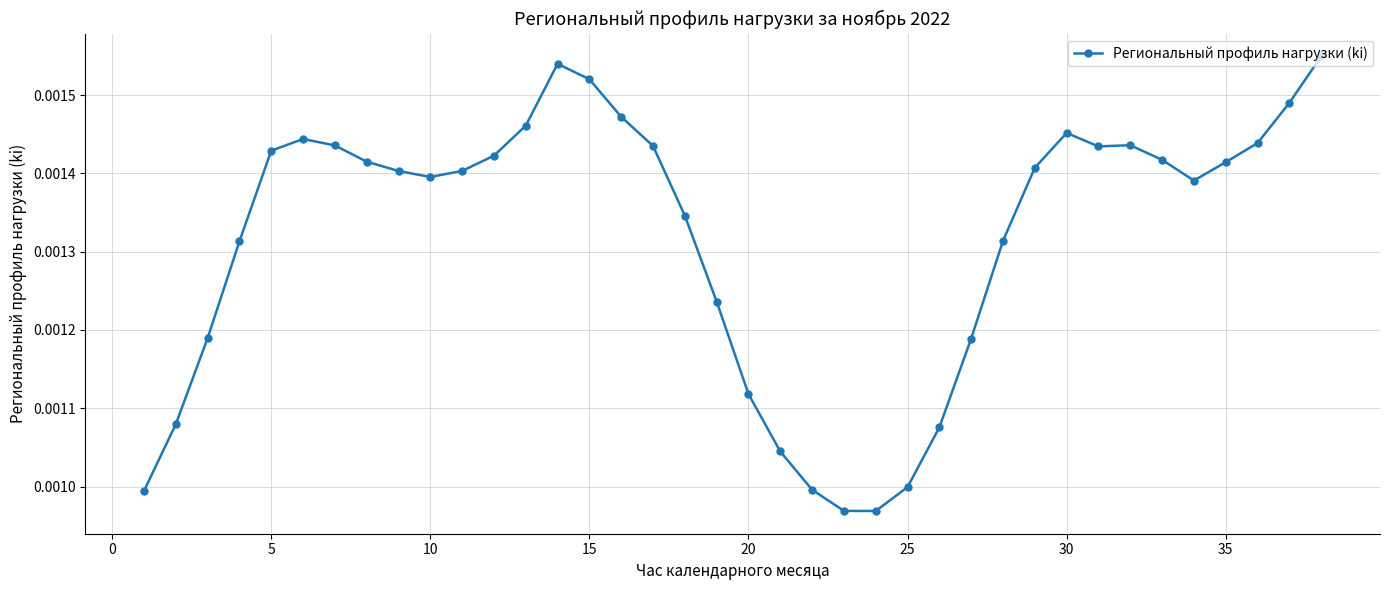

True or false: there are more than 2 points higher than both neighbors.

True